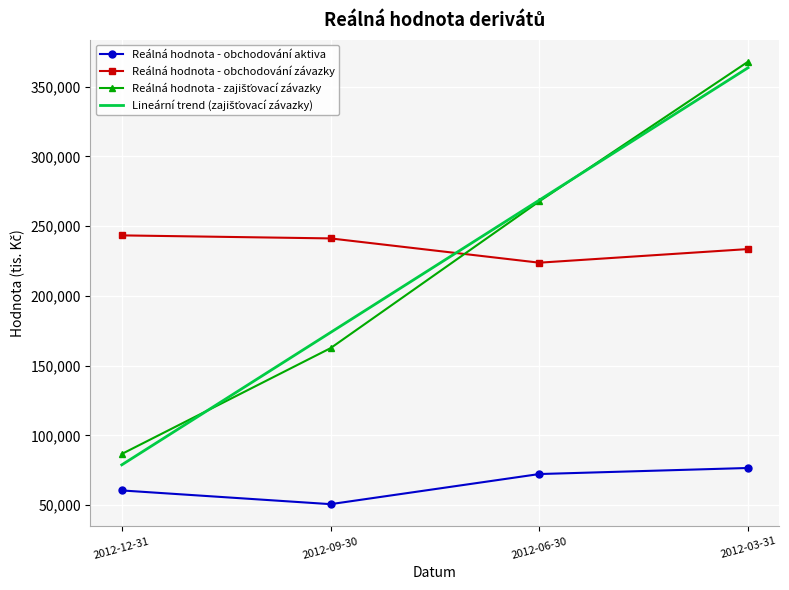

What is the maximum value for Reálná hodnota - obchodování závazky?

243367.0